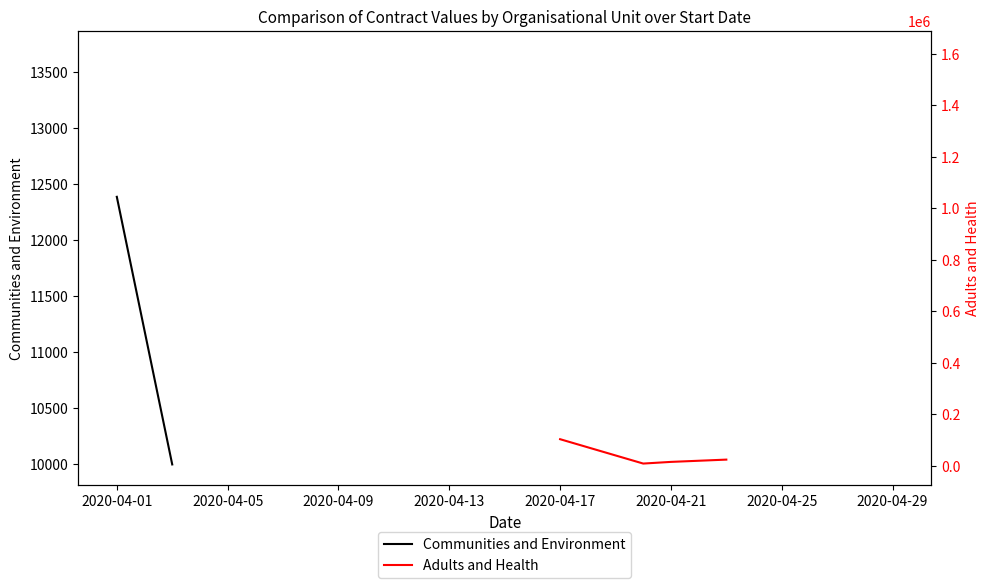

How many series are shown in this chart?

2